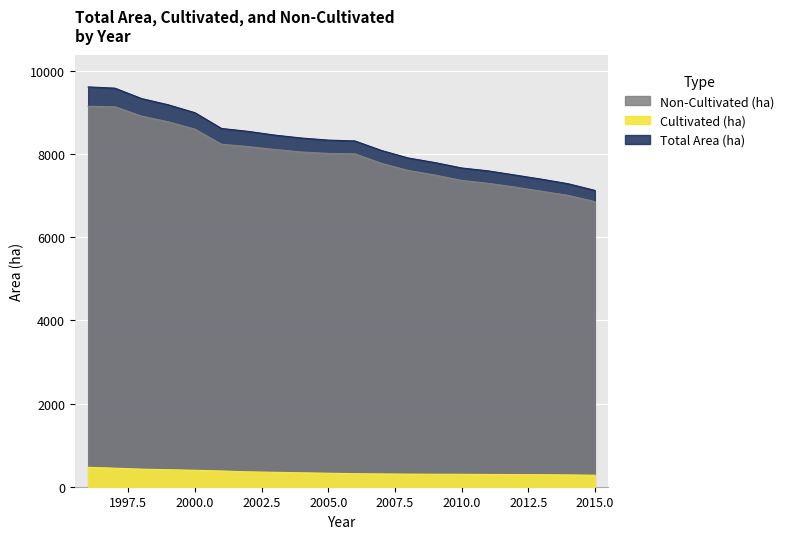

Which category has the lowest value across all series?

2015